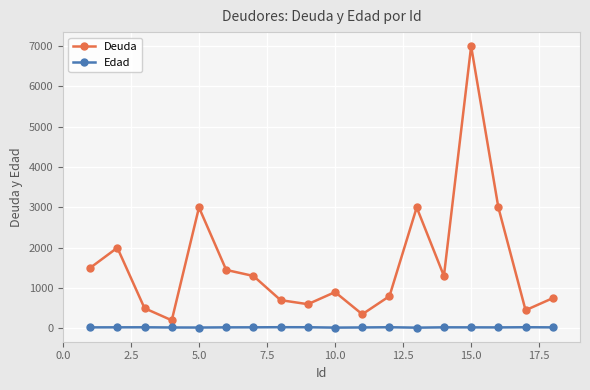

Which series has the largest range (max minus min)?

Deuda